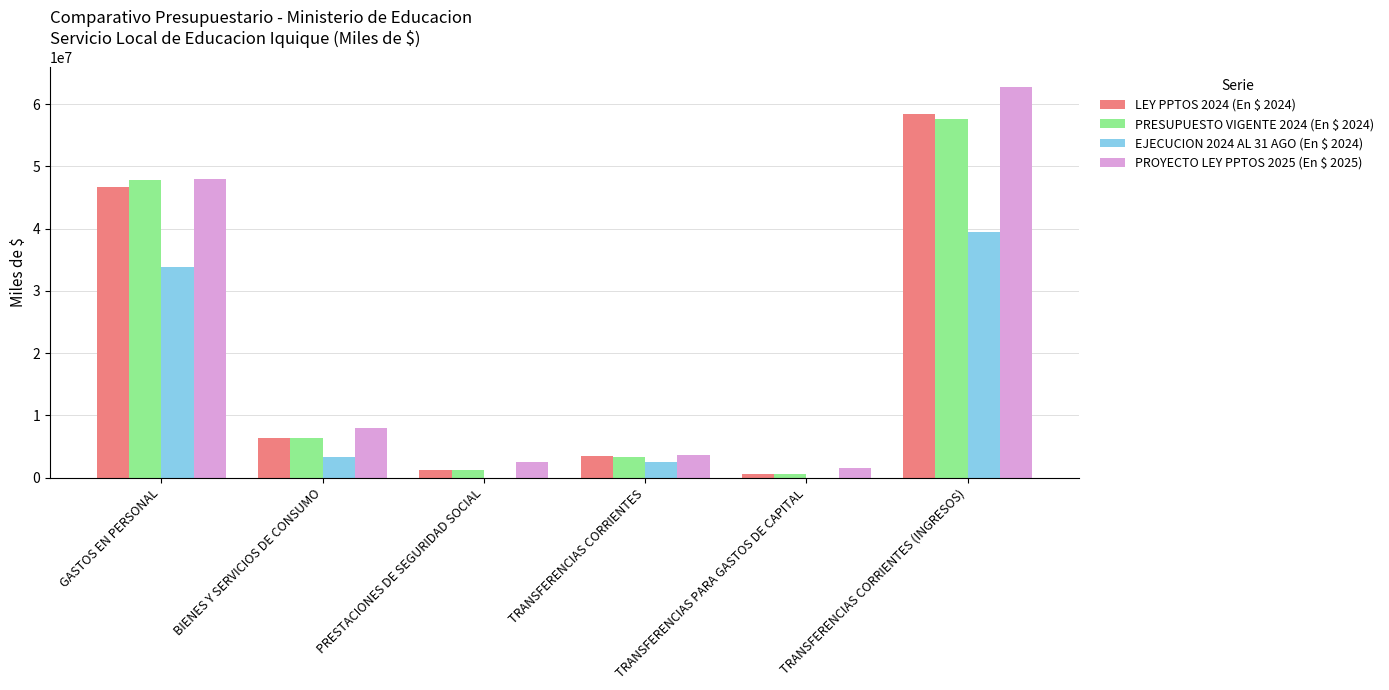

Which series changed the most between GASTOS EN PERSONAL and BIENES Y SERVICIOS DE CONSUMO?

PRESUPUESTO VIGENTE 2024 (En $ 2024)